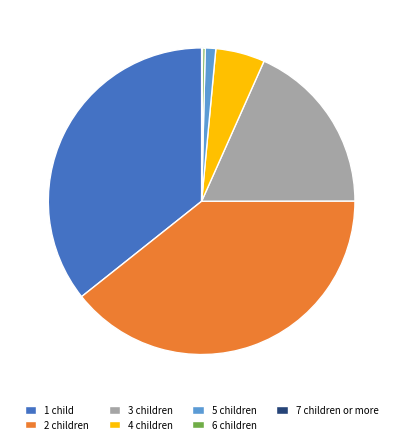

Which slice is the largest?

2 children